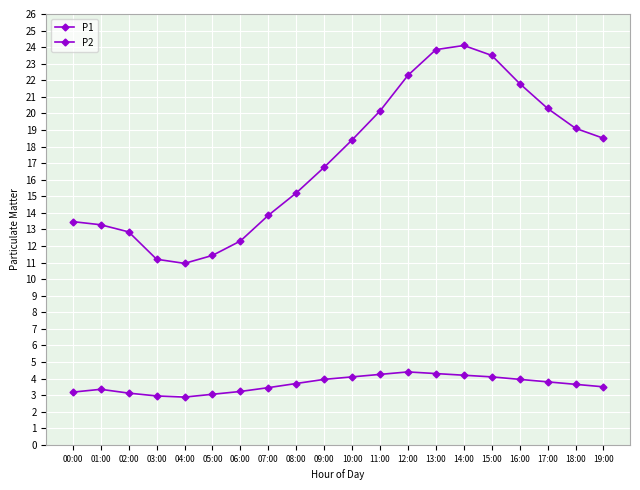

The value of P1 at 09:00 is 16.8. True or false?

True